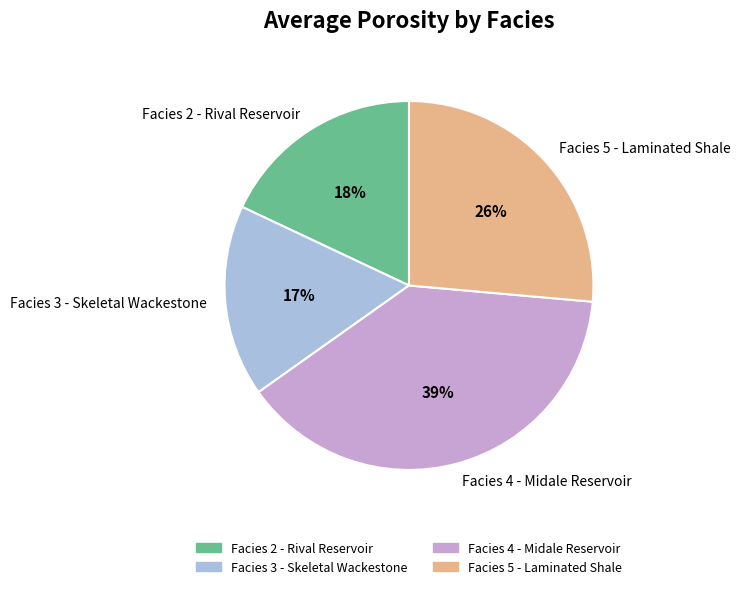

Combined, do Facies 5 - Laminated Shale and Facies 4 - Midale Reservoir account for over 50%?

Yes